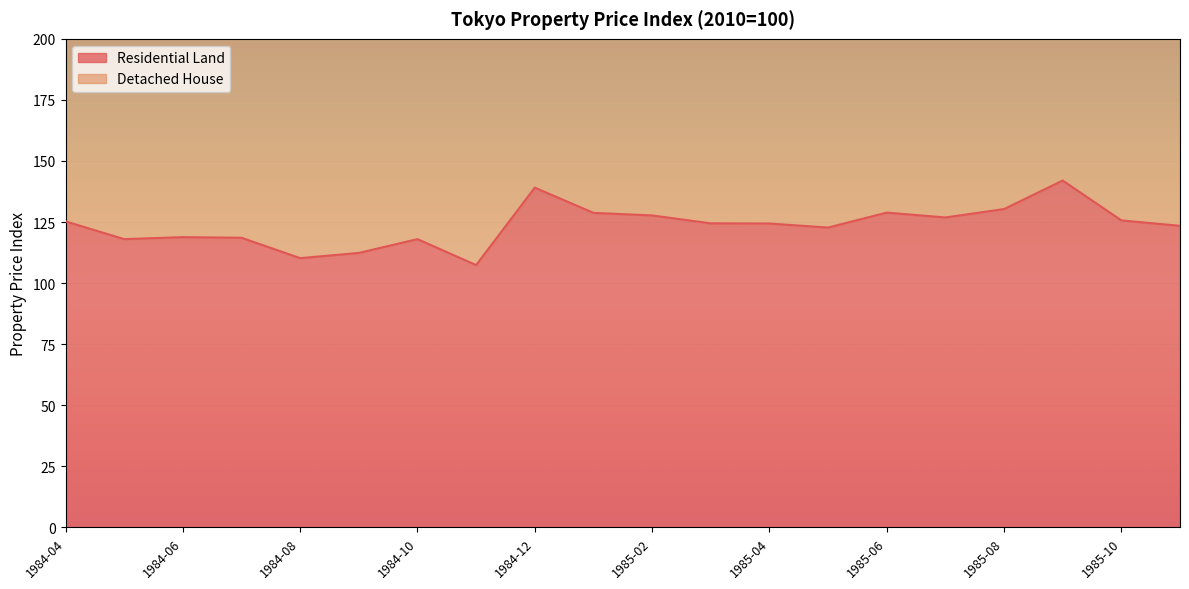

The value of Residential Land at 1985-02 is 127.7. True or false?

True